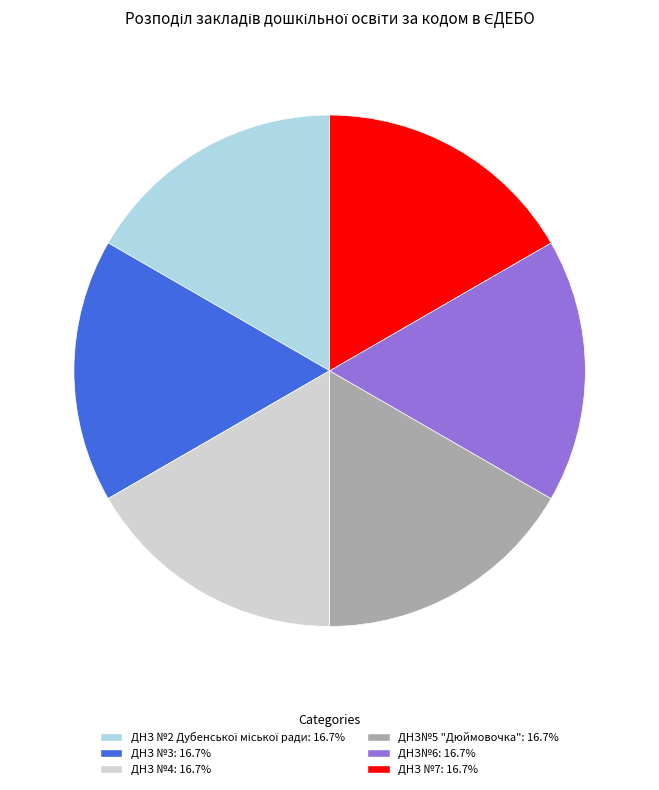

Do ДНЗ №3 and ДНЗ№5 "Дюймовочка" together represent more than half of the pie?

No